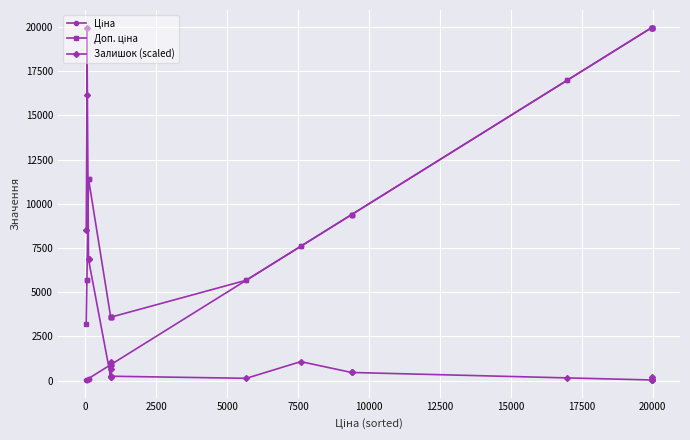

What is the minimum value shown in the chart?

32.0